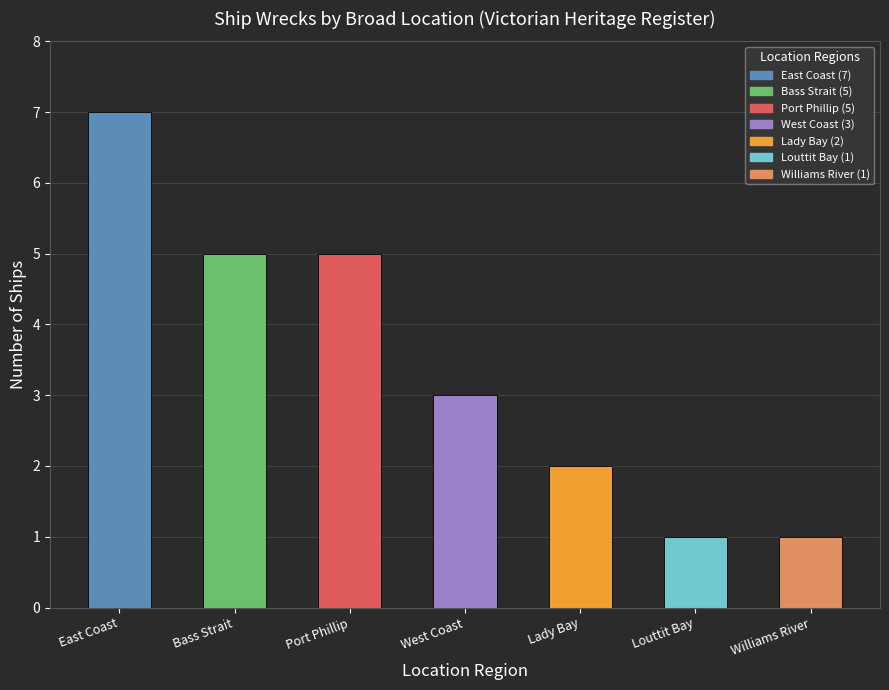

What is the ratio of the value at West Coast to the value at Port Phillip?

0.6